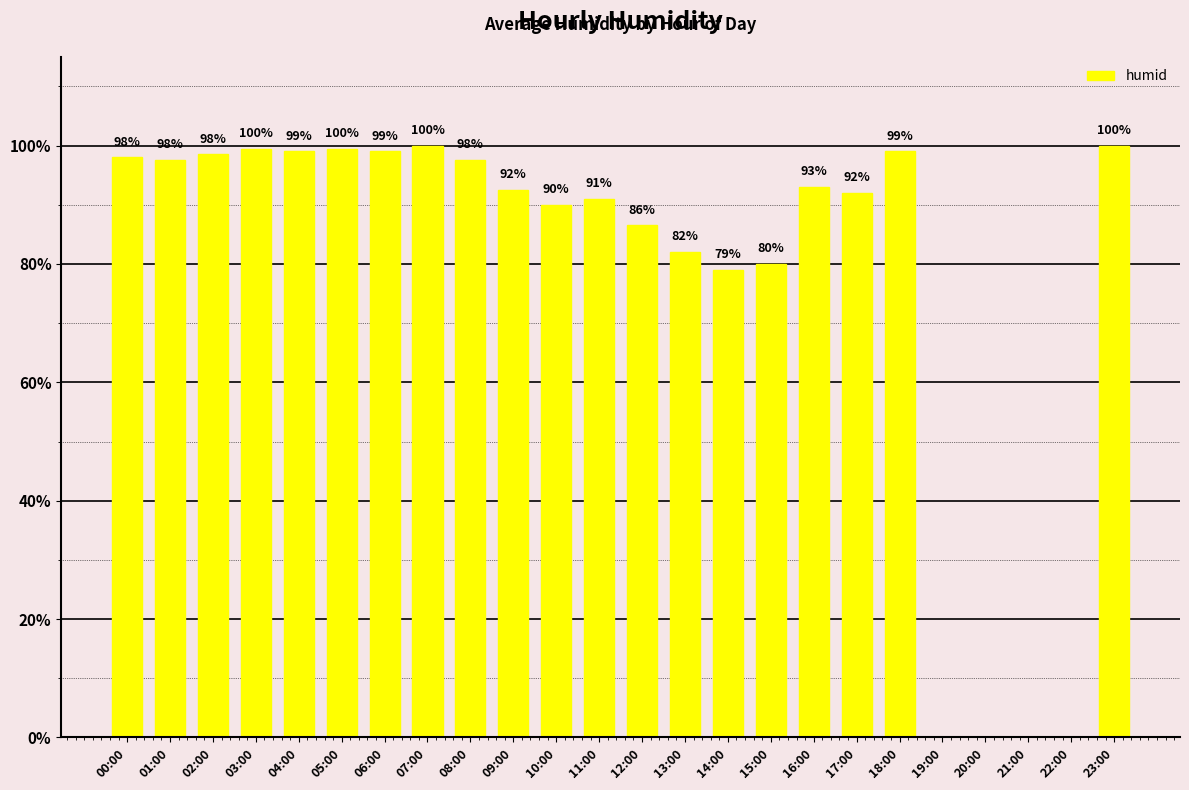

Where is the data nearest to the value 50?

14:00